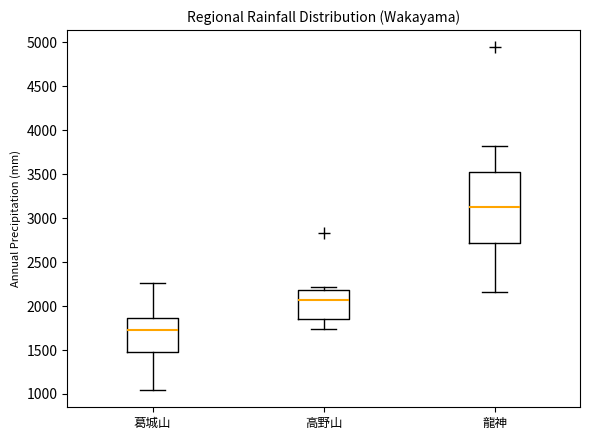

Reading left to right, read every box against the y-axis: the position of its median line, the range the box covers, and the ends of its whiskers. The values are not printed on the chart, so give them approximately, as read against the axis.

葛城山: median 1750, box 1500 to 1850, whiskers 1050 to 2250
高野山: median 2100, box 1850 to 2200, whiskers 1750 to 2200 (just above the box's upper edge)
龍神: median 3150, box 2700 to 3500, whiskers 2150 to 3800